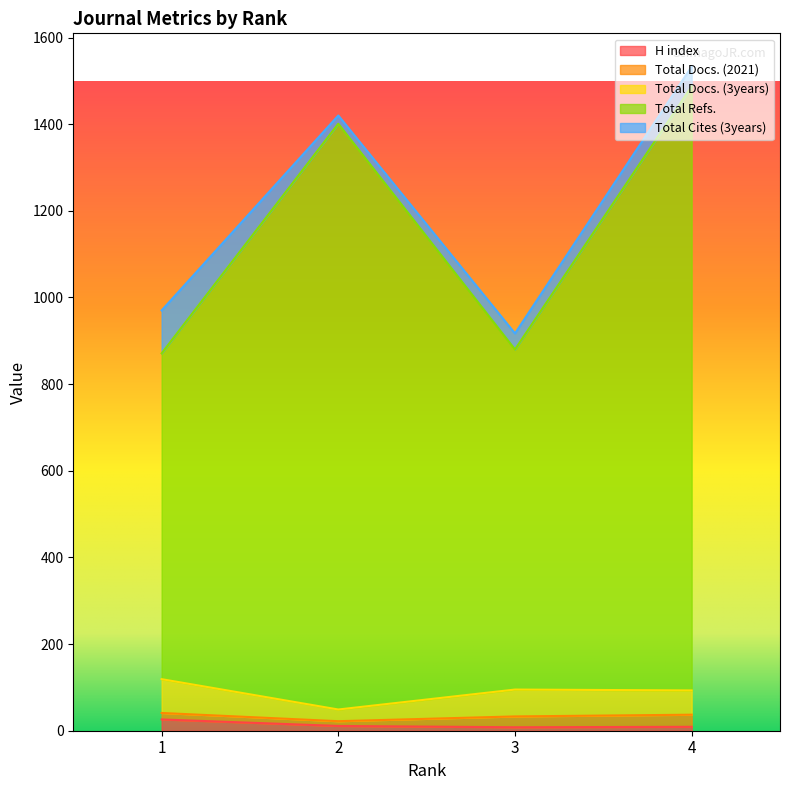

What is the sum of all Total Docs. (3years) values?

356